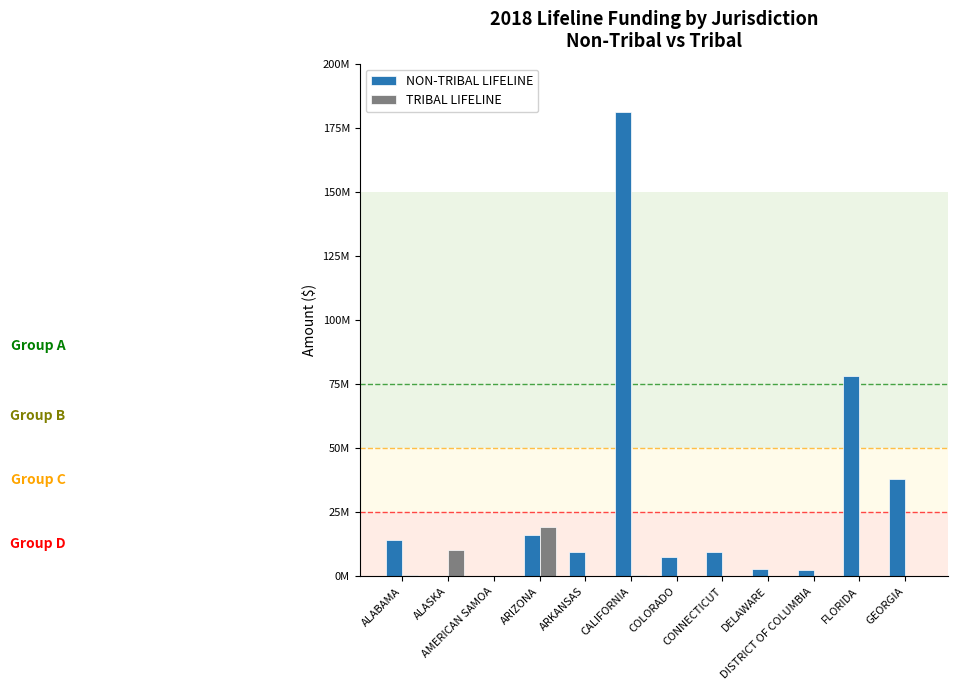

Are the bars horizontal?

No